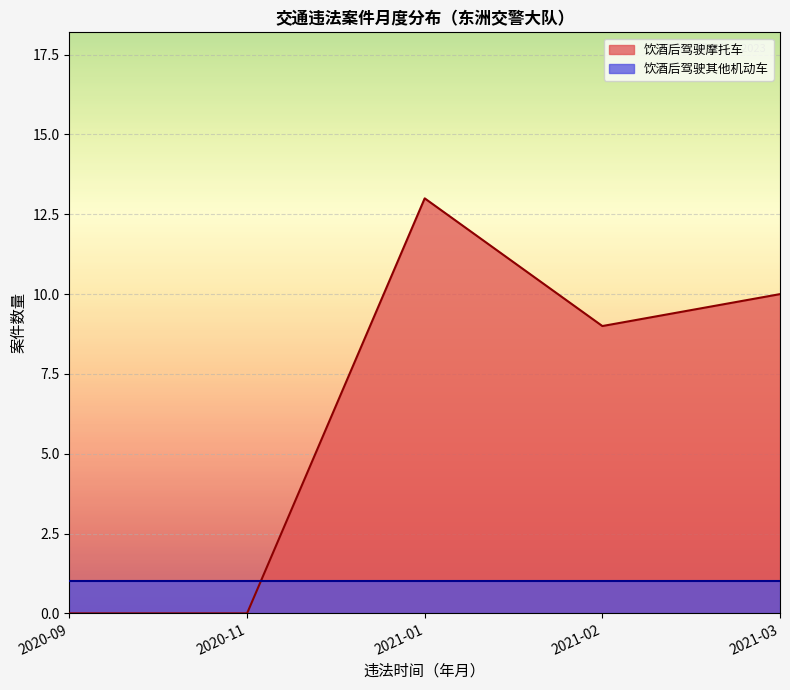

What is the difference between the highest and lowest values at 2020-11?

1